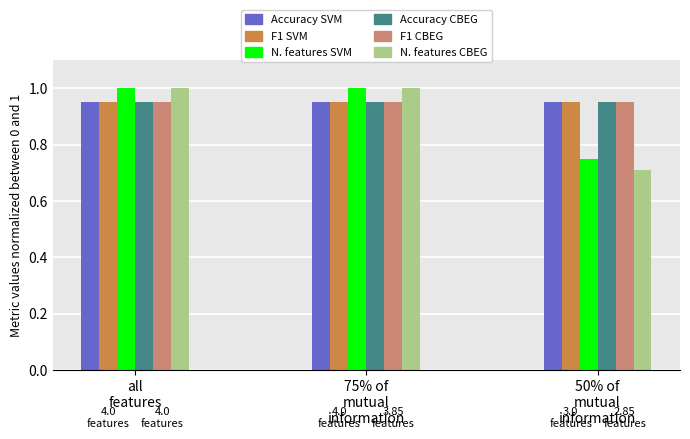

Does the chart contain any negative values?

No